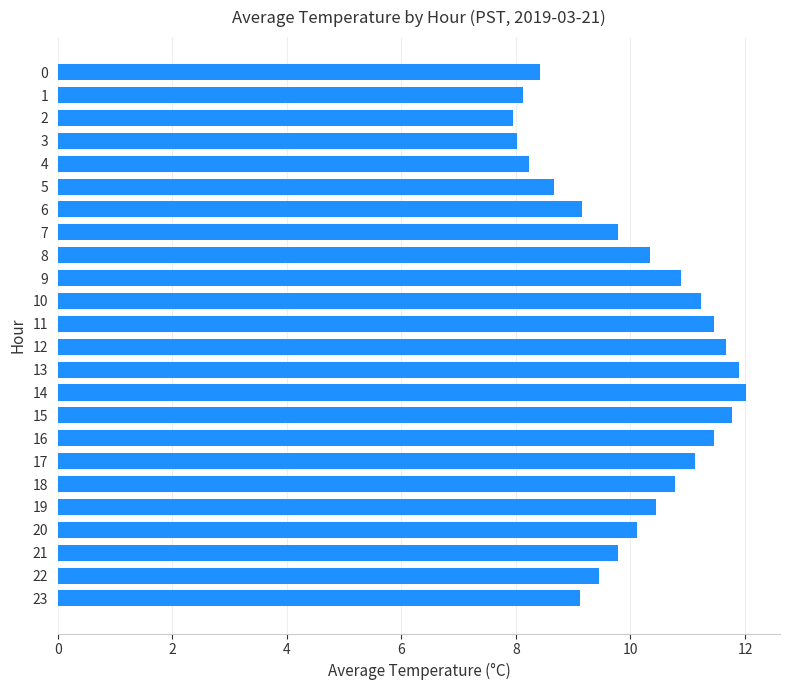

What is the average value?

10.1